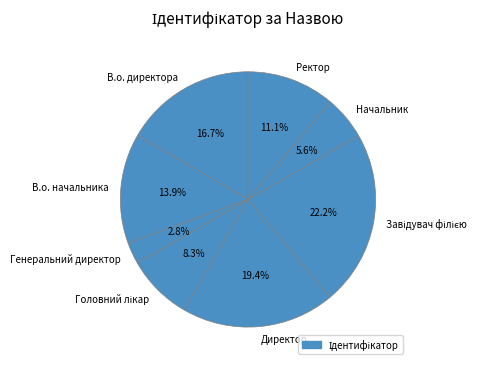

Which slice is the smallest?

Генеральний директор